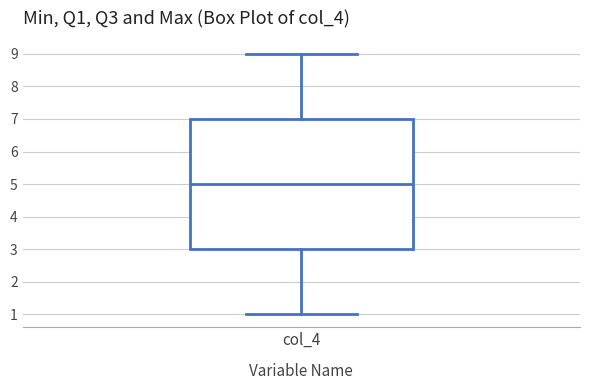

Transcribe this box plot: give where the median line is, the range the box spans, and where the two whiskers end, as read against the y-axis. The values are not printed on the chart, so give them approximately, as read against the axis.

median 5, box 3 to 7, whiskers 1 to 9